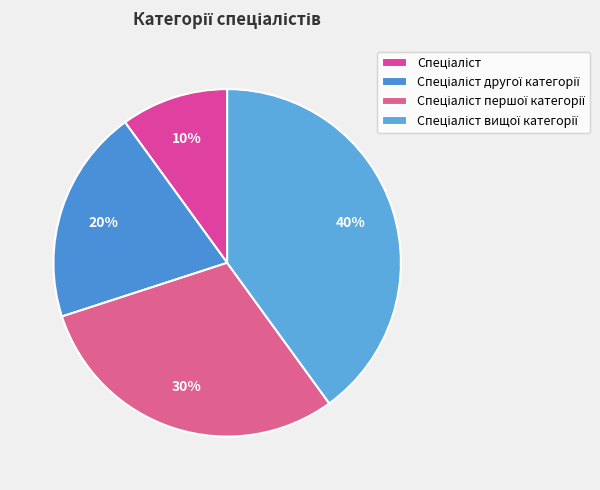

What percentage is the Спеціаліст вищої категорії slice, to the nearest percent?

40%